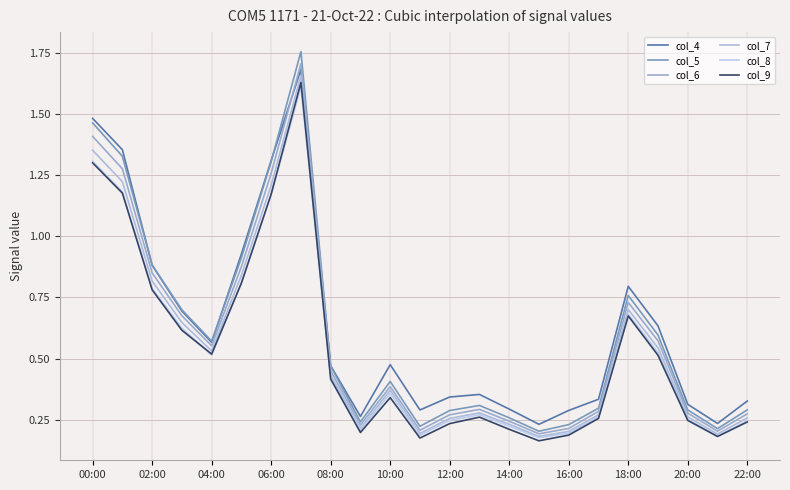

What are all the series names shown in the legend?

col_4, col_5, col_6, col_7, col_8, col_9